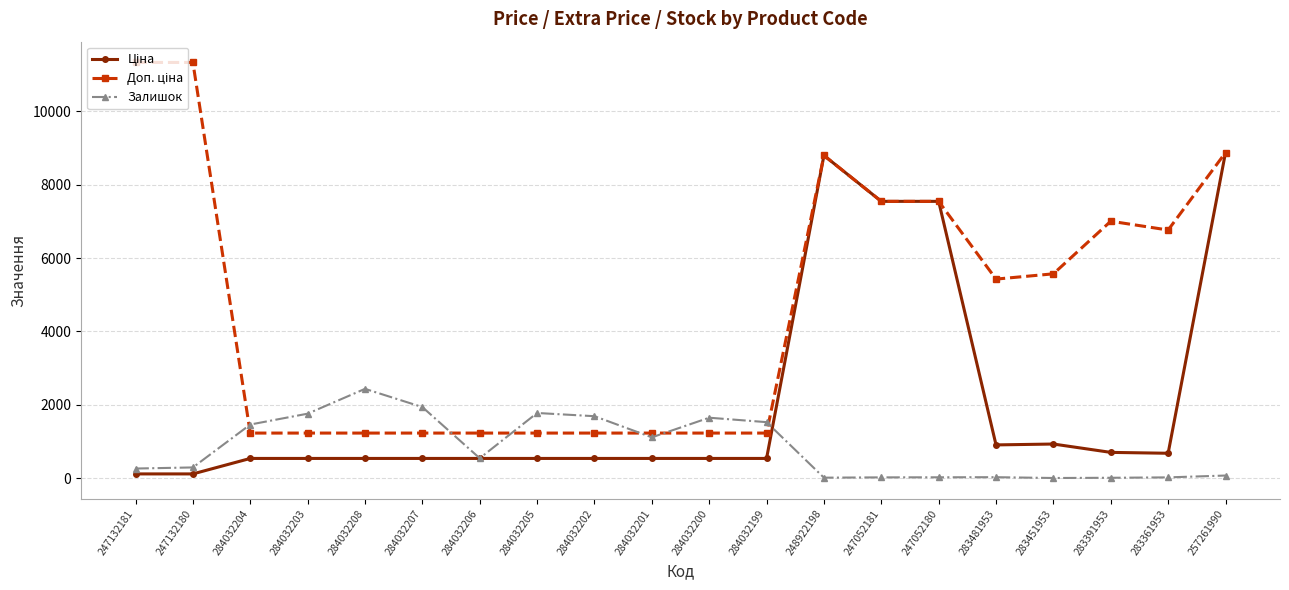

How many distinct data groups are displayed?

3